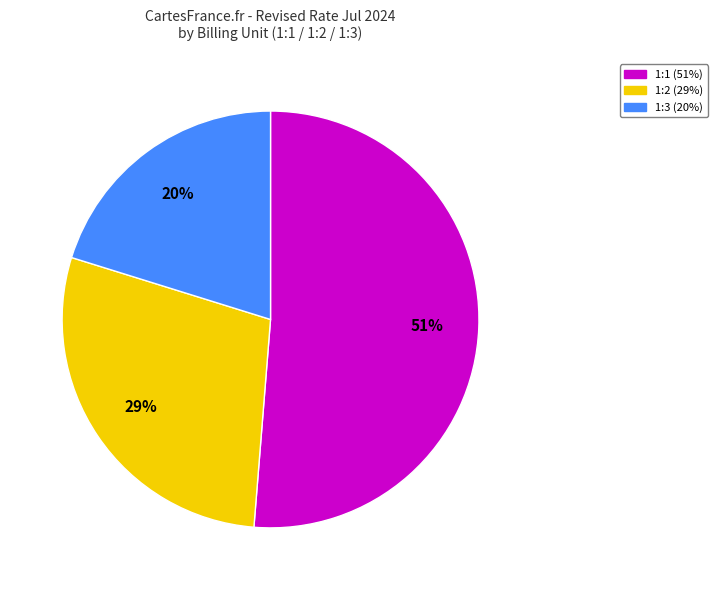

To the nearest percent, what portion does 1:2 represent?

29%